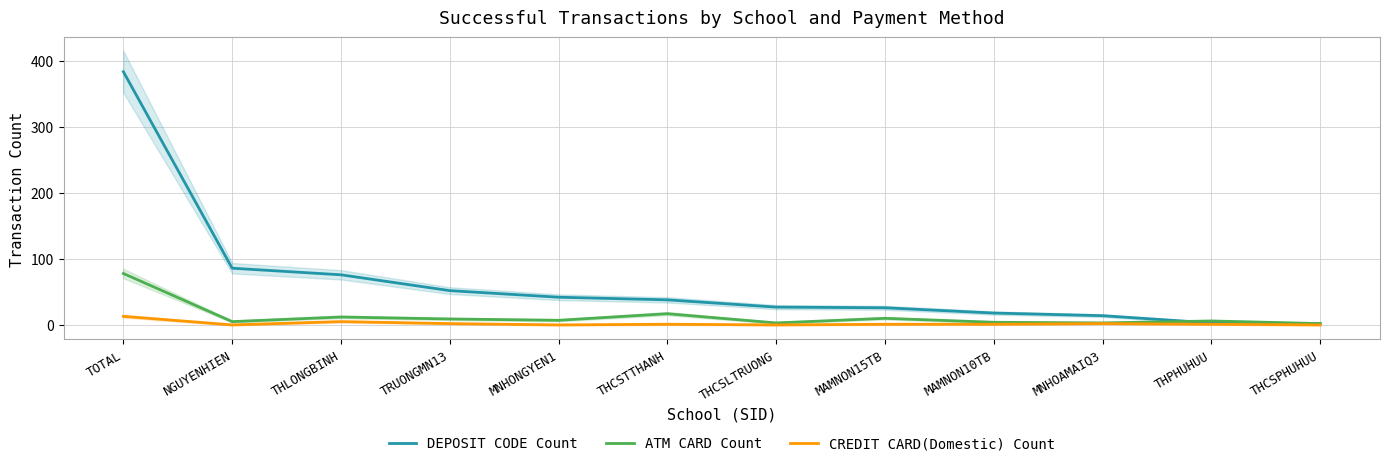

Does the chart have visible grid lines?

Yes